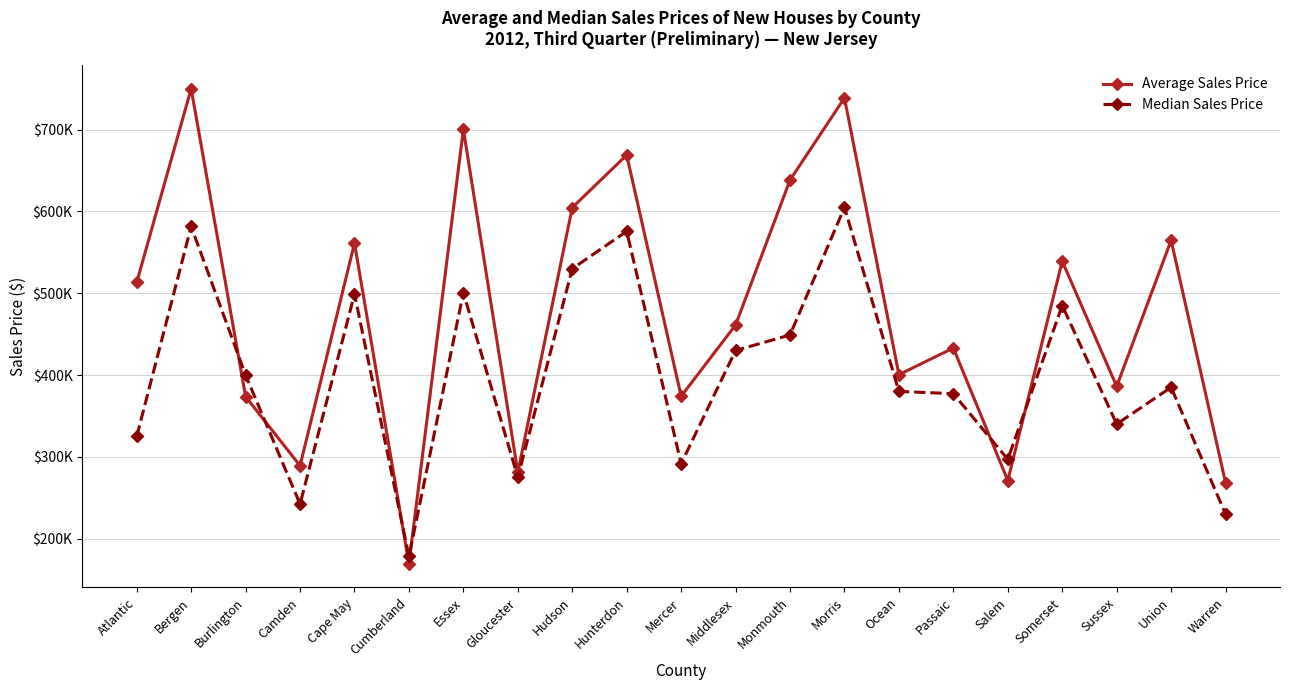

What are all the series names shown in the legend?

Average Sales Price, Median Sales Price